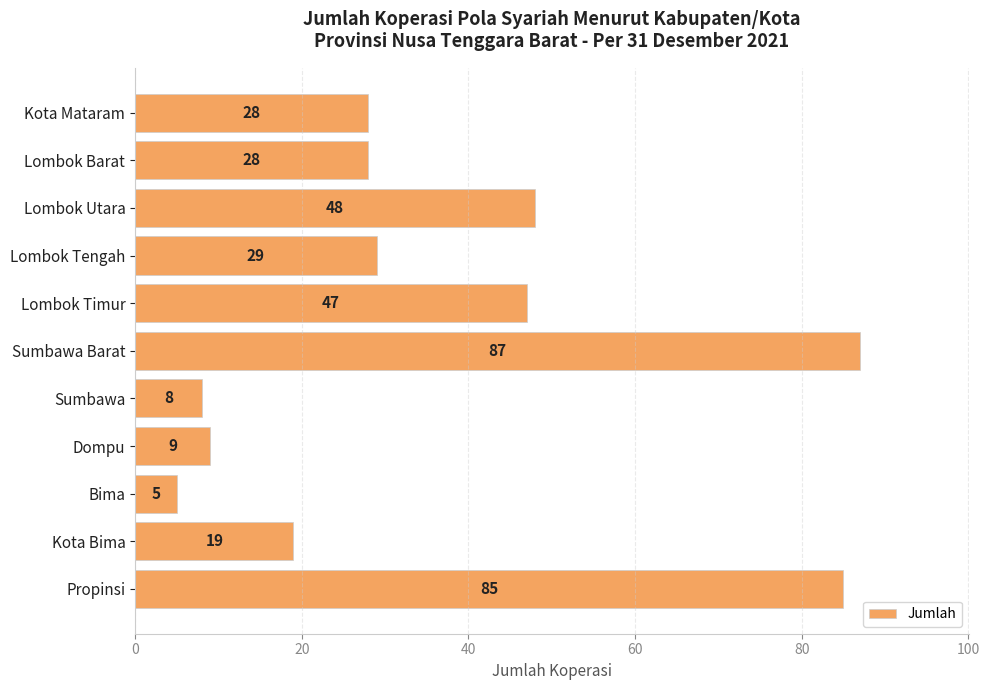

What is the label of the 1st bar from the top?

Kota Mataram